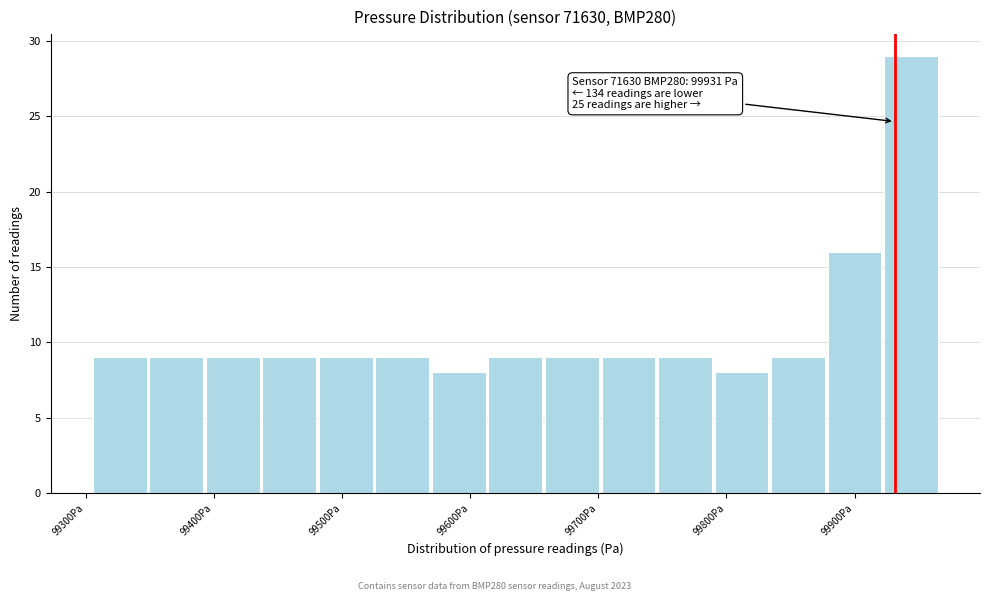

Which range on the x-axis has the tallest bar?

99920 to 99970